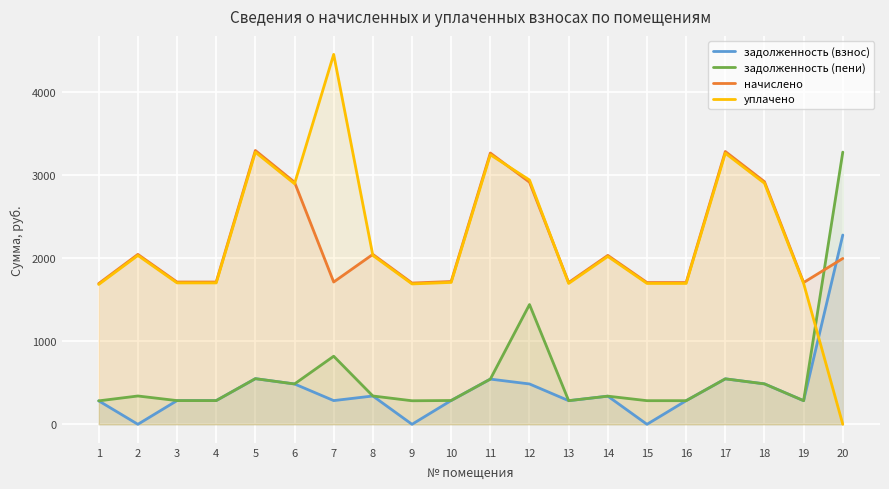

In начислено, how many points are lower than both neighbors (excluding endpoints)?

4